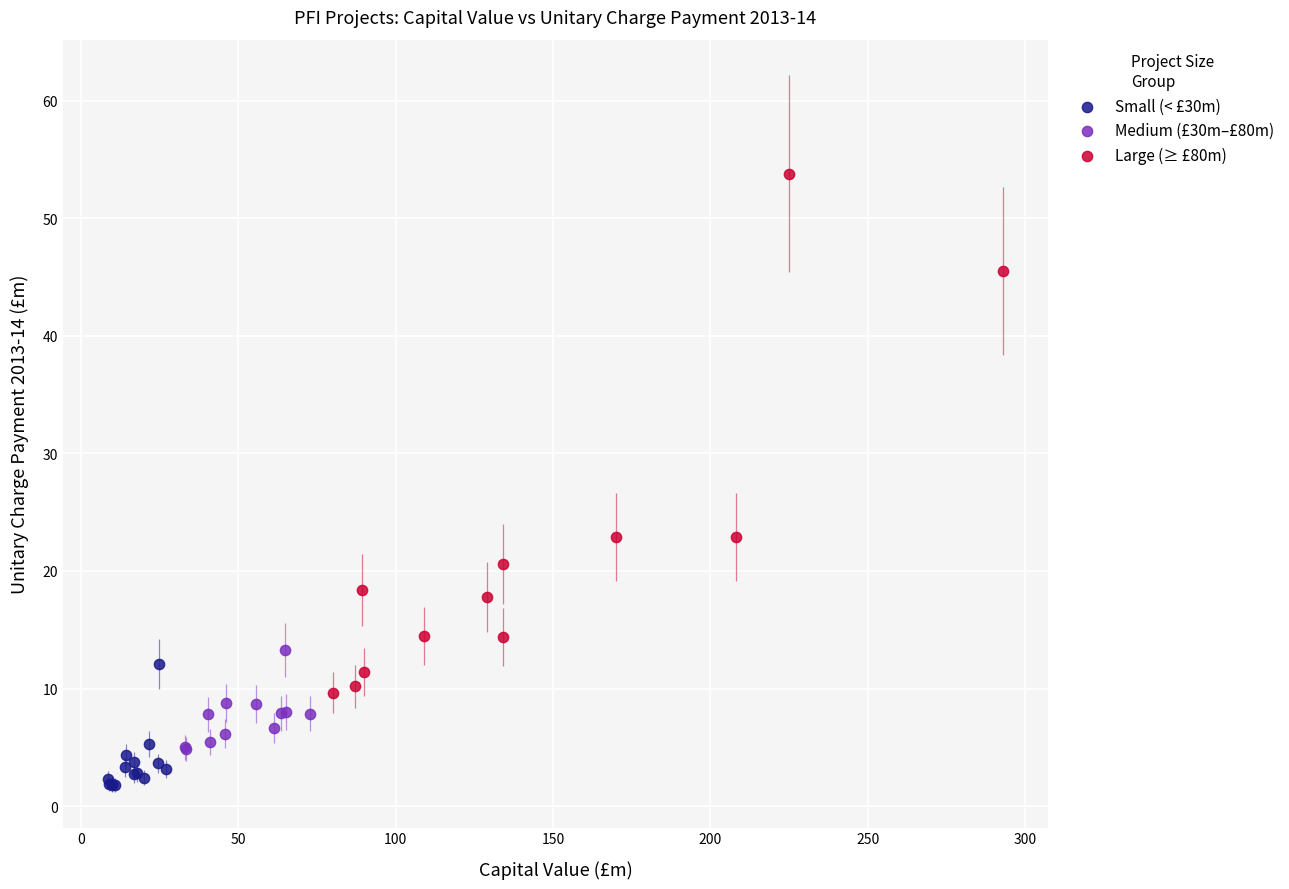

Which series has the largest Y range (max minus min)?

Large (≥ £80m)